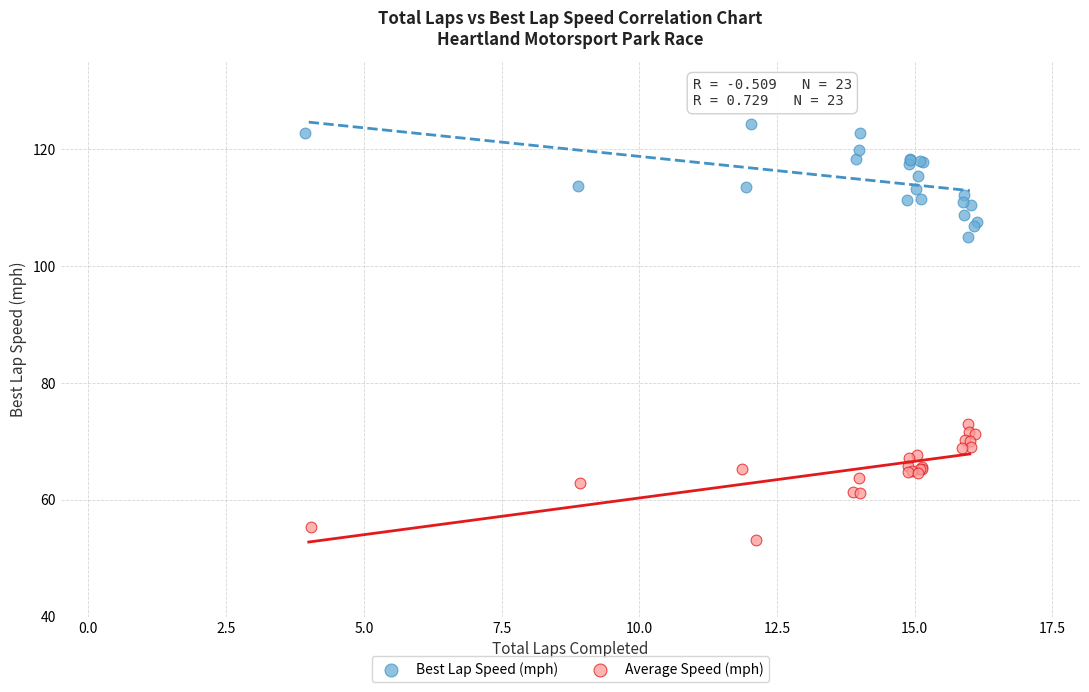

Which series contains the lowest Y value?

Average Speed (mph)